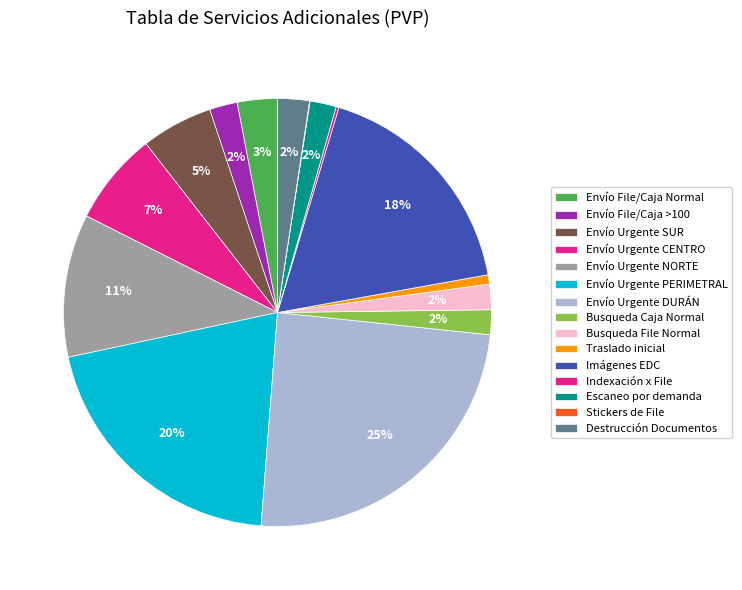

Which slice is the largest?

Envío Urgente DURÁN